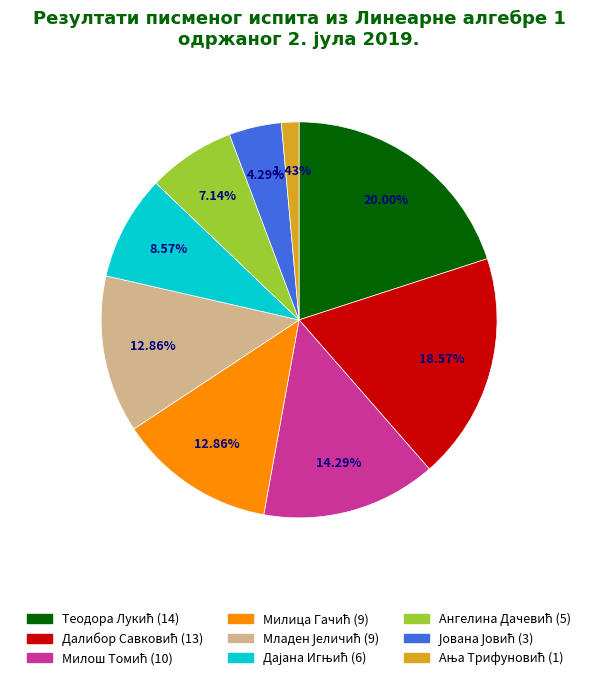

Is there a majority slice in this chart?

No